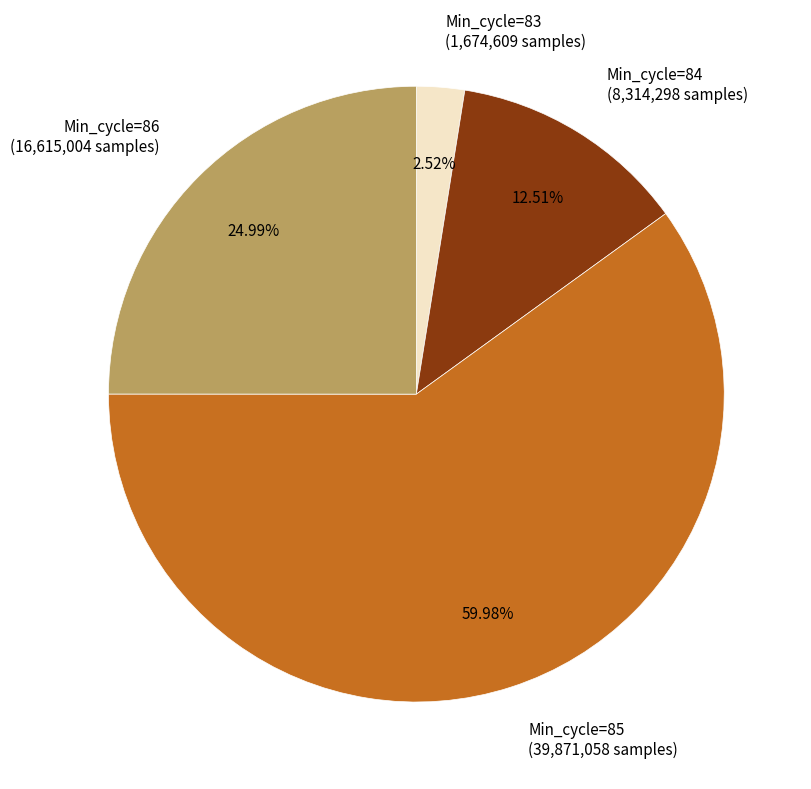

Rank the categories by value from lowest to highest.

Min_cycle=83 (1,674,609 samples), Min_cycle=84 (8,314,298 samples), Min_cycle=86 (16,615,004 samples), Min_cycle=85 (39,871,058 samples)